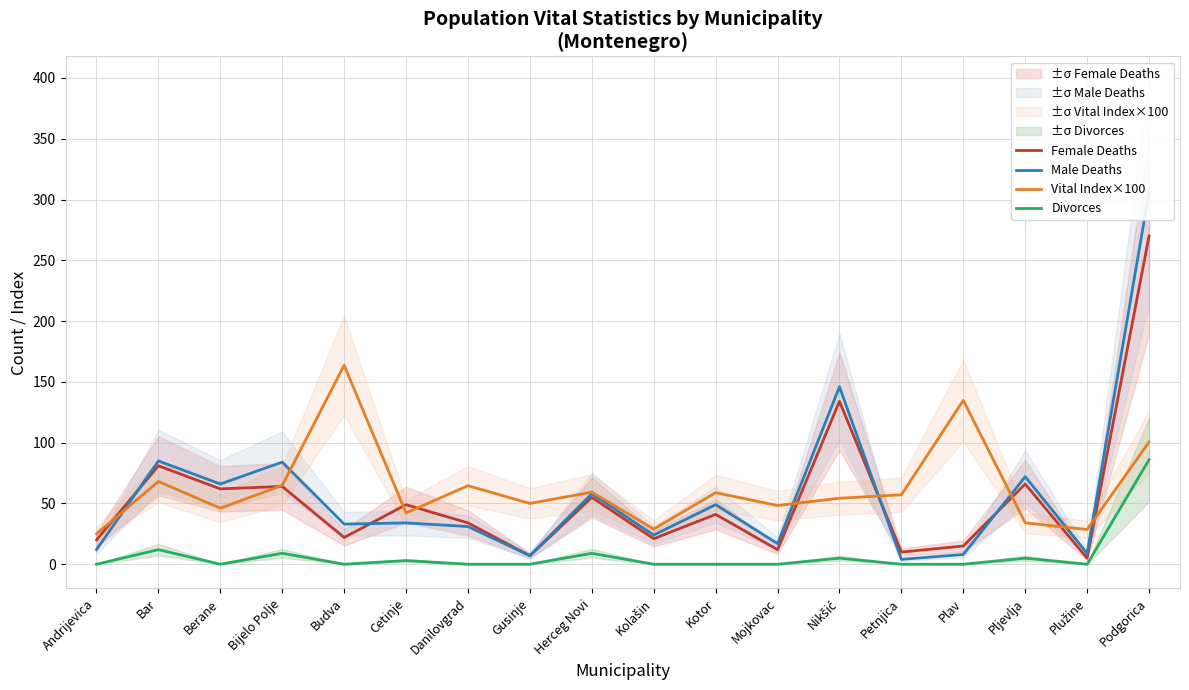

At which category does the chart reach its minimum across all series?

Andrijevica